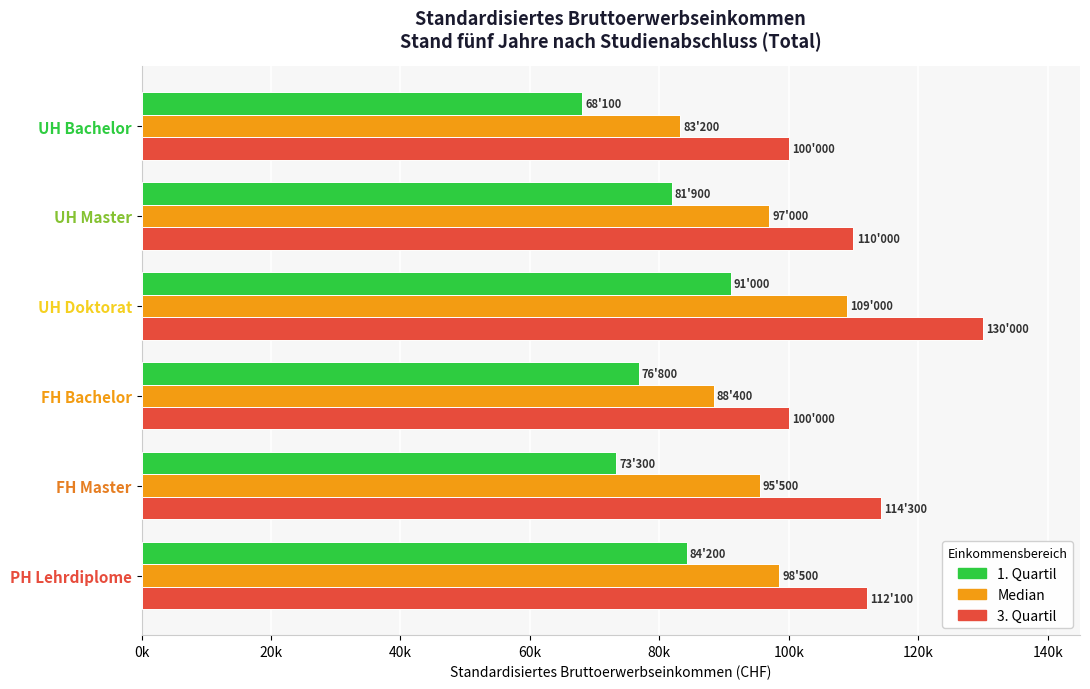

What is the maximum value shown in the chart?

130000